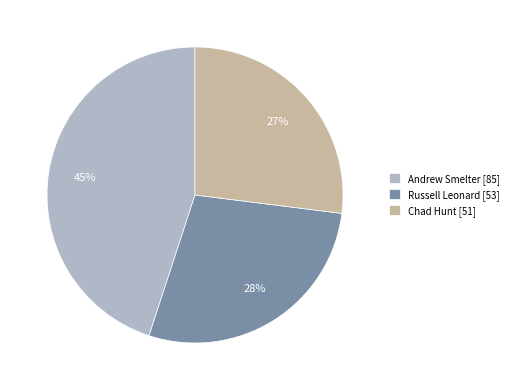

To the nearest percent, what portion does Russell Leonard represent?

28%